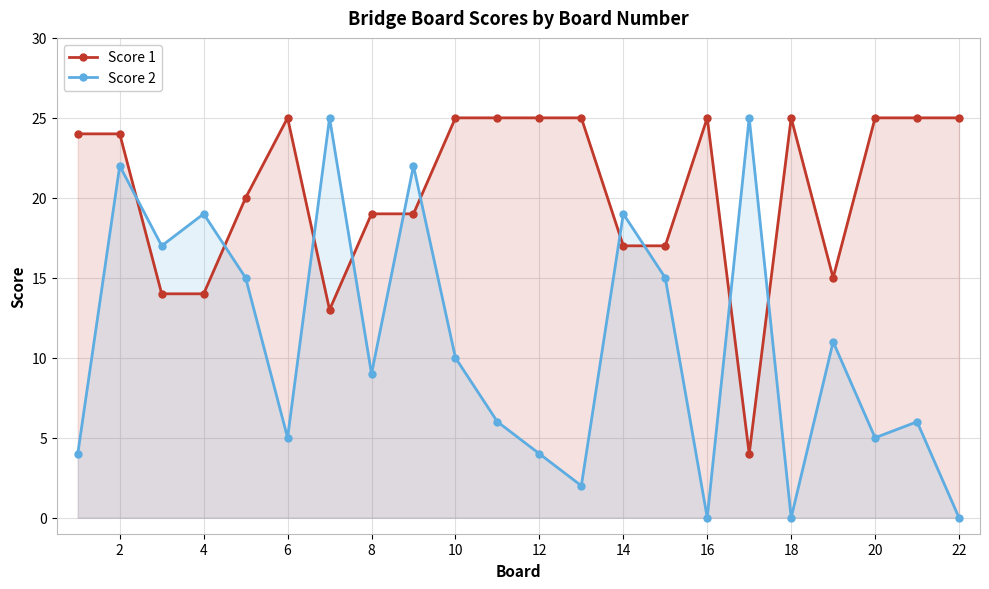

At which category is the sum across all series the highest?

2